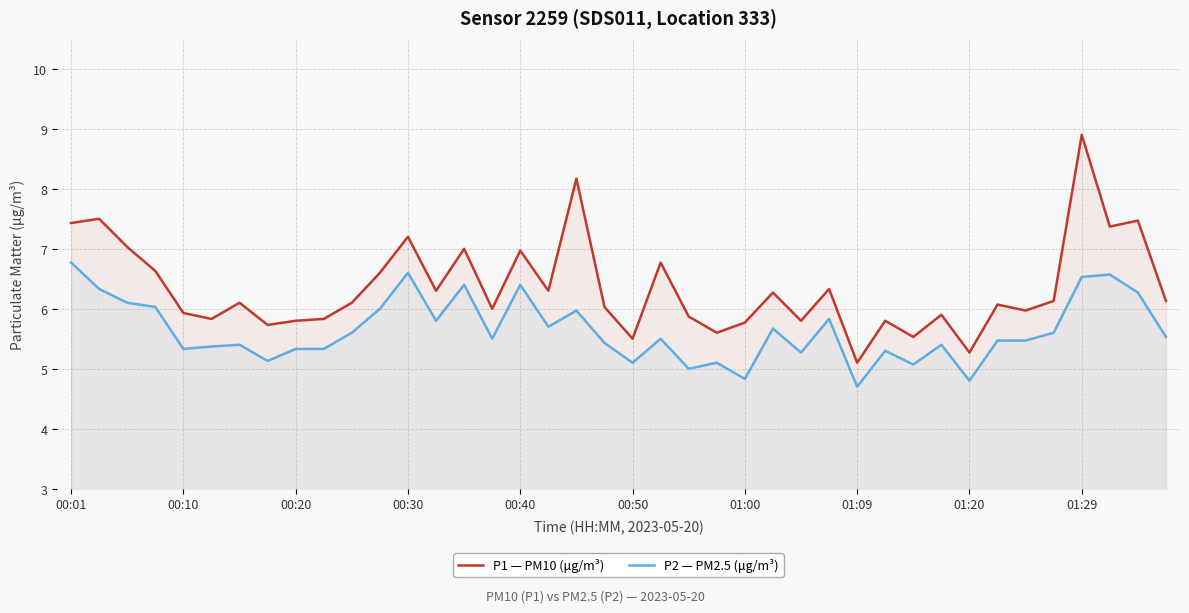

What is the difference between the maximum and second lowest values in the P1 — PM10 (μg/m³) series?

3.6